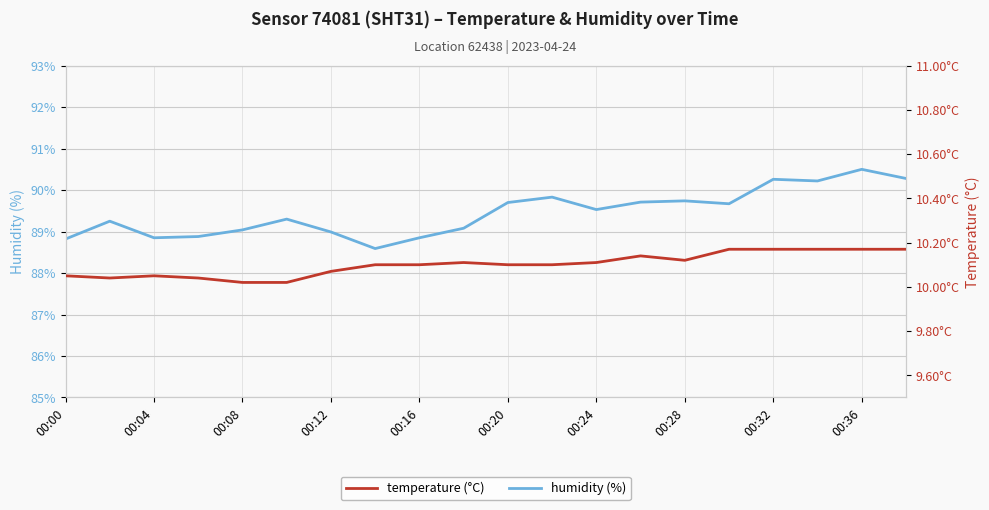

Which category has the highest value across all series?

00:36